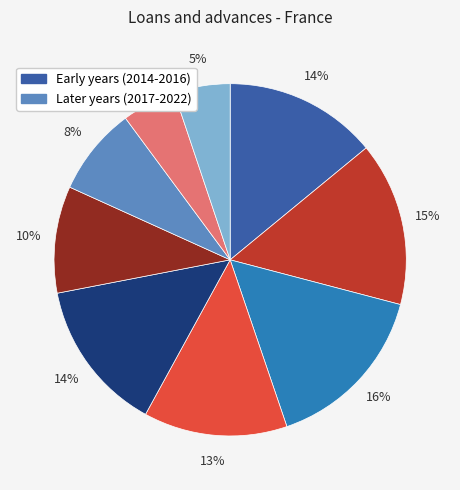

To the nearest percent, what is the average slice percentage?

11%